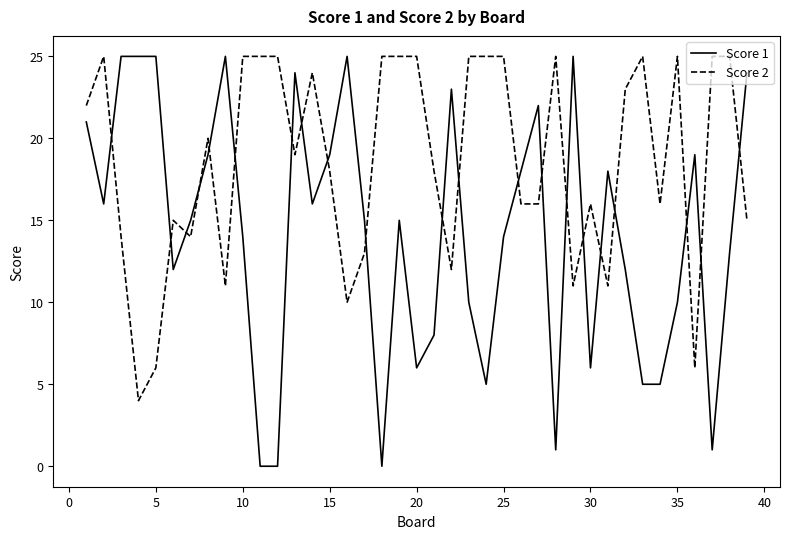

Rank the series by their average value, from highest to lowest.

Score 2, Score 1